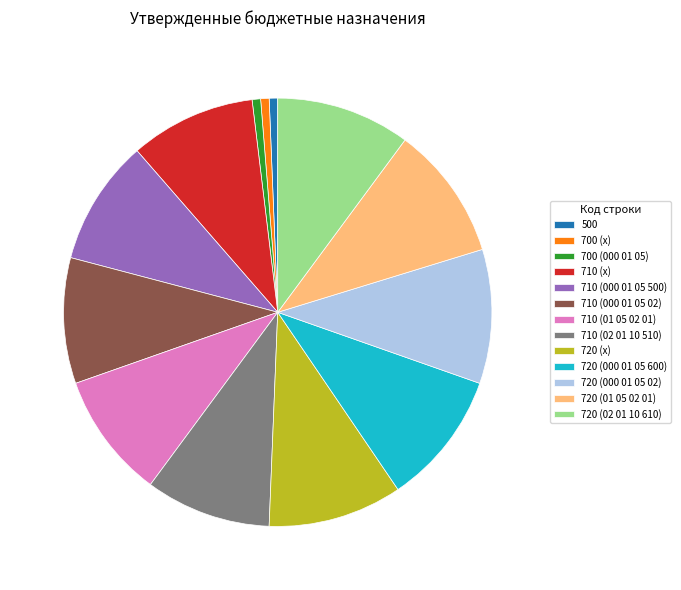

Do 700 (х) and 500 together represent more than half of the pie?

No